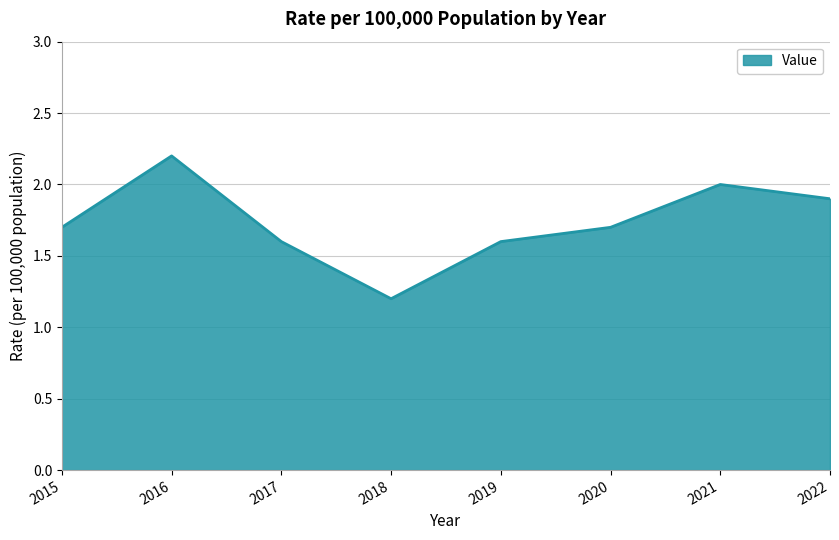

Reading left to right, what are all the values shown in this chart?

2015=1.7	2016=2.2	2017=1.6	2018=1.2	2019=1.6	2020=1.7	2021=2.0	2022=1.9